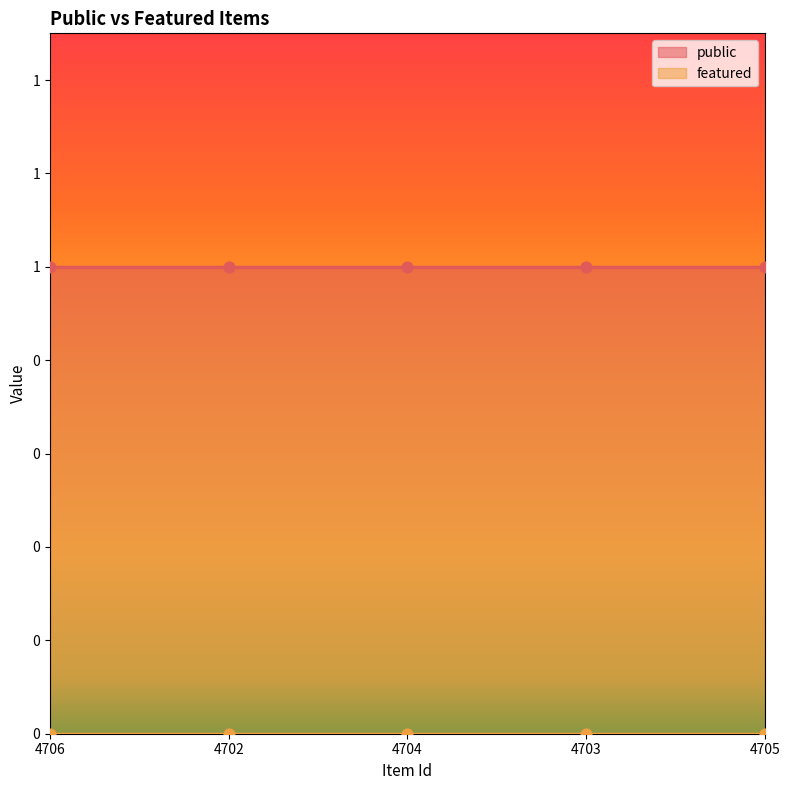

Which series has the largest Y range (max minus min)?

public